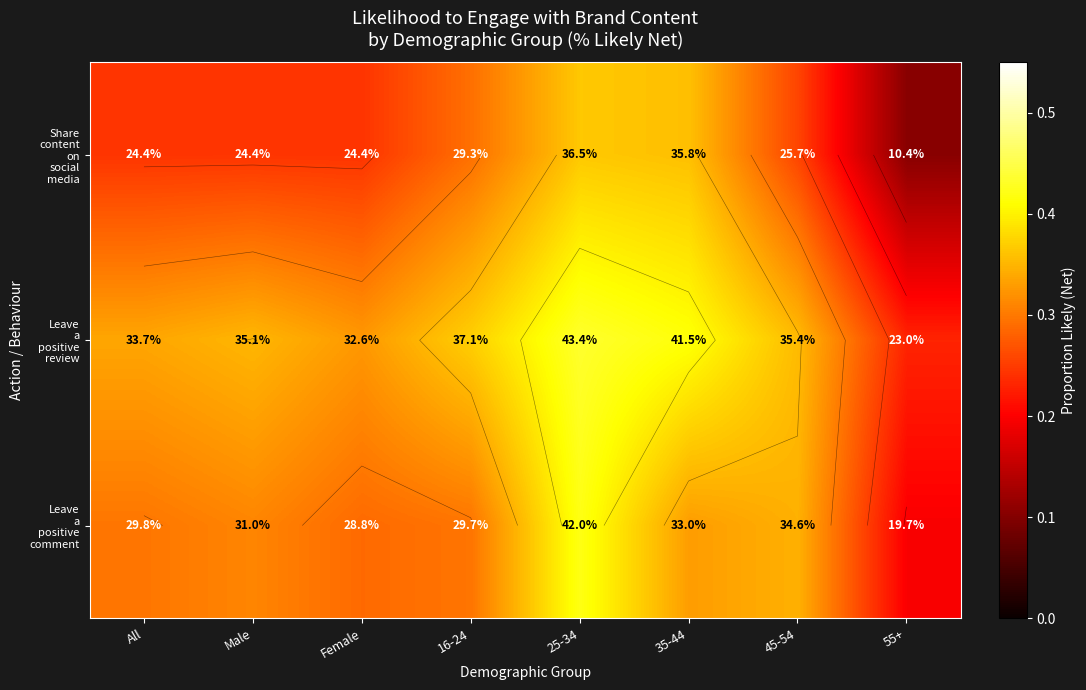

Which category has the lowest value in the Leave a positive comment series?

55+